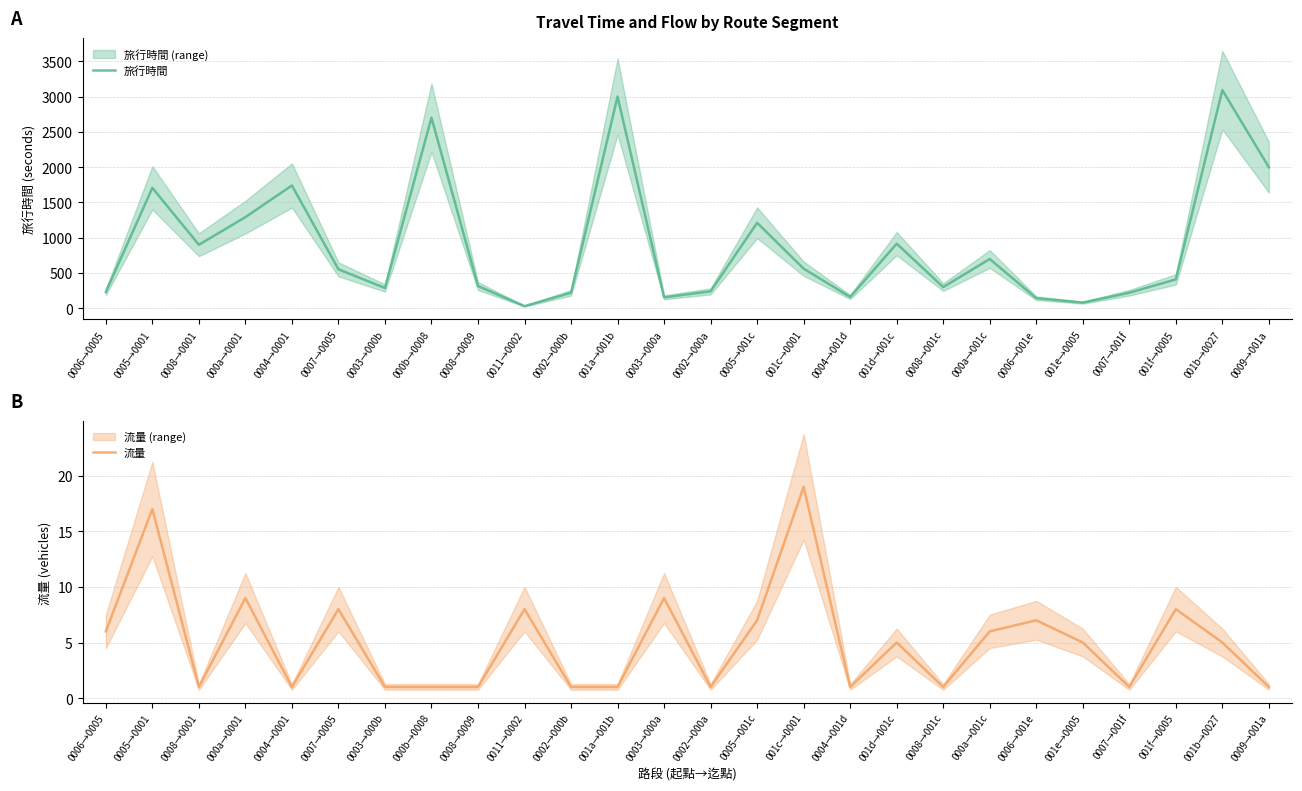

In 流量, how many points are higher than both neighbors (excluding endpoints)?

9